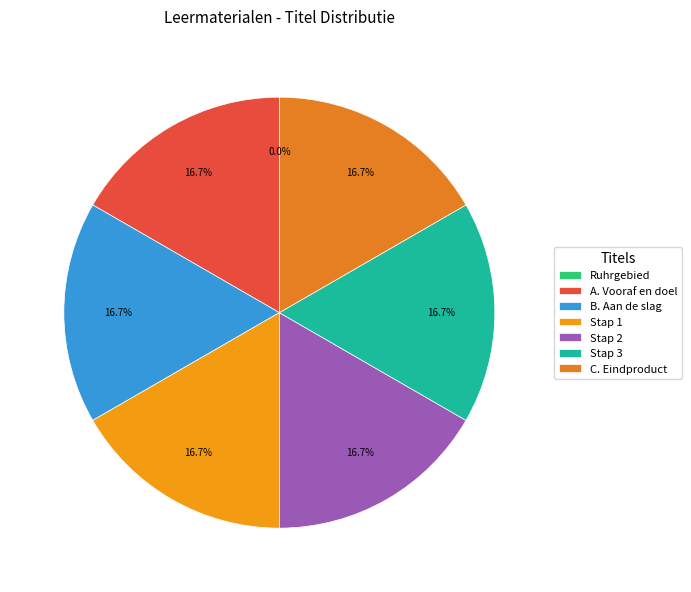

Which slice is the smallest?

Ruhrgebied